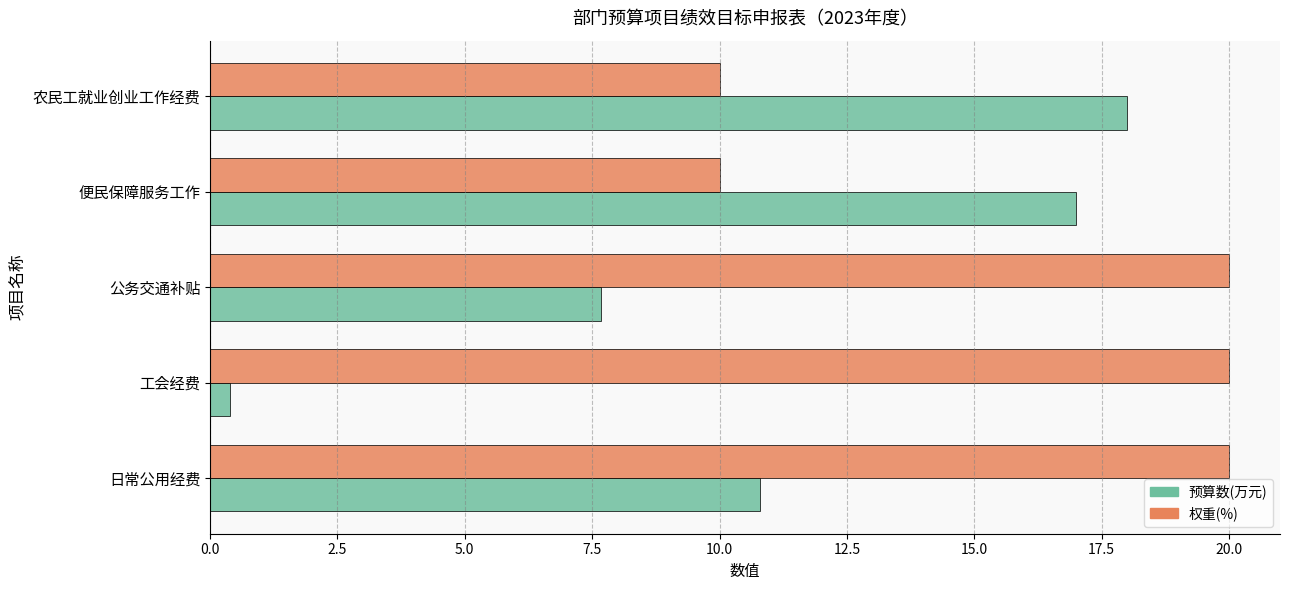

Rank the categories by 预算数(万元) value from highest to lowest.

农民工就业创业工作经费, 便民保障服务工作, 日常公用经费, 公务交通补贴, 工会经费